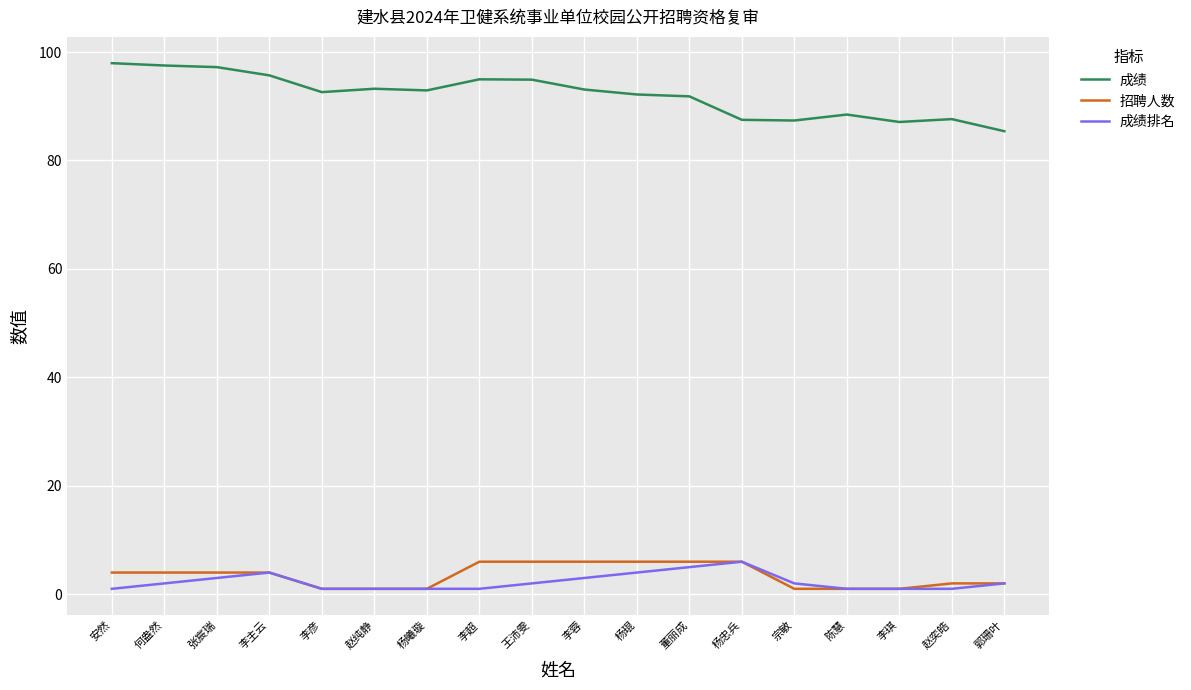

True or false: 成绩 has more than 0 points higher than both neighbors.

True